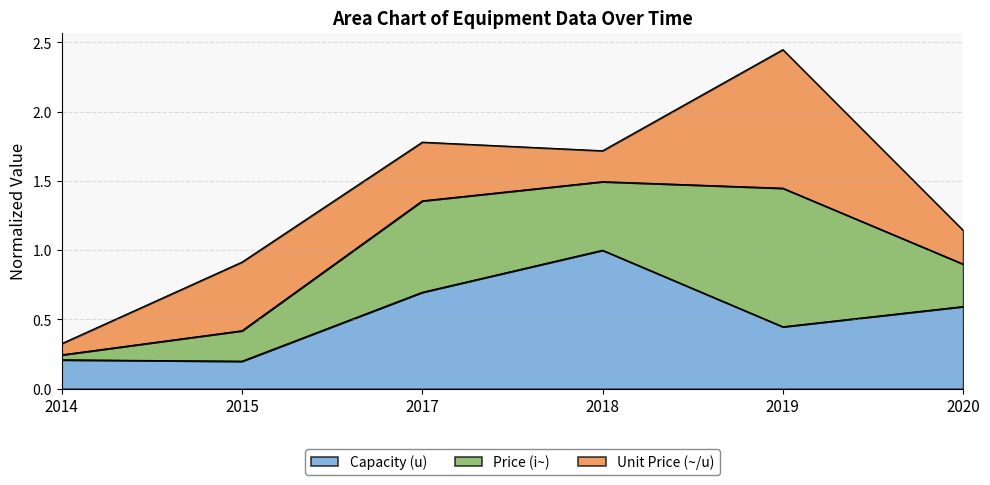

At which label does Capacity (u) reach its peak?

2018